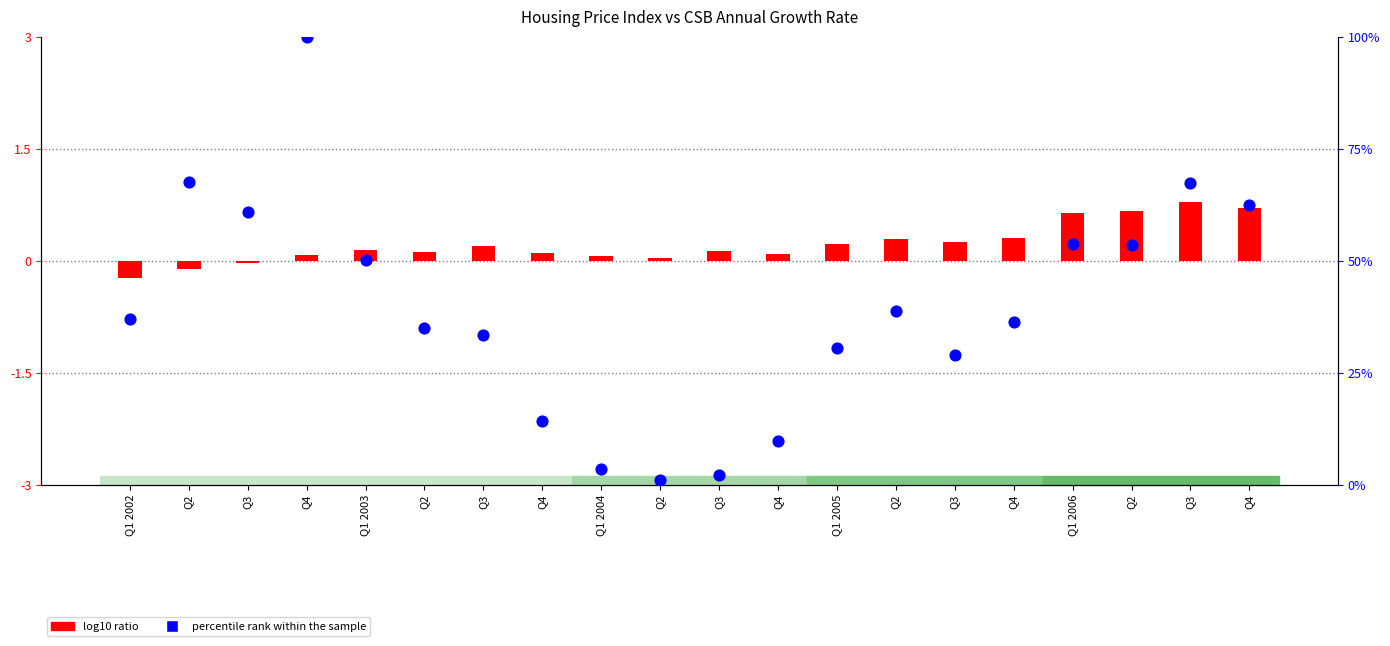

Which series reaches the minimum Y coordinate?

log10 ratio